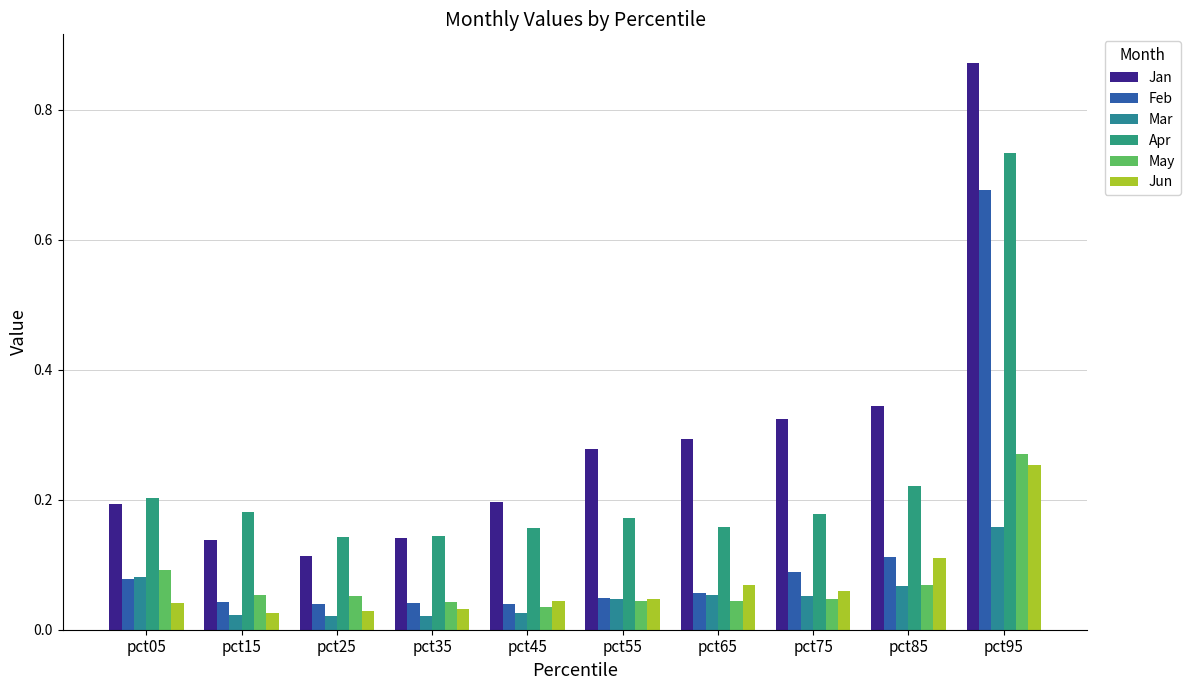

How many data points does each series have?

10